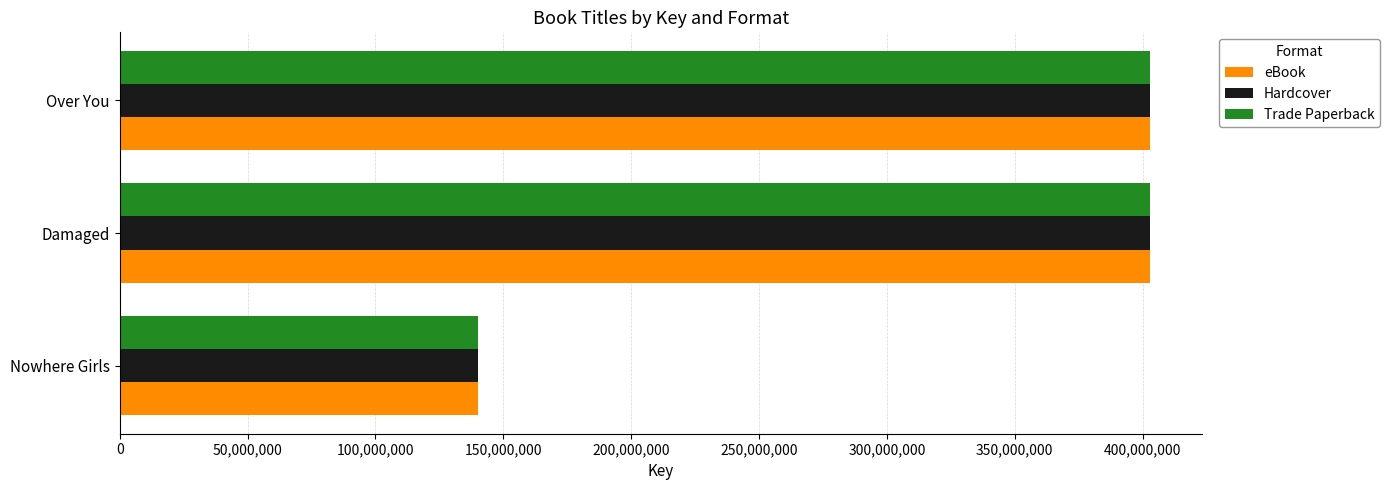

At which label is eBook closest to 271544000?

Over You